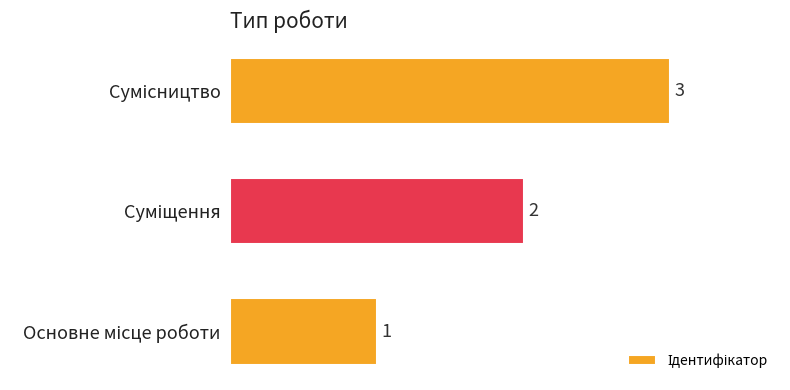

Count the values in the range 1 to 3.

3